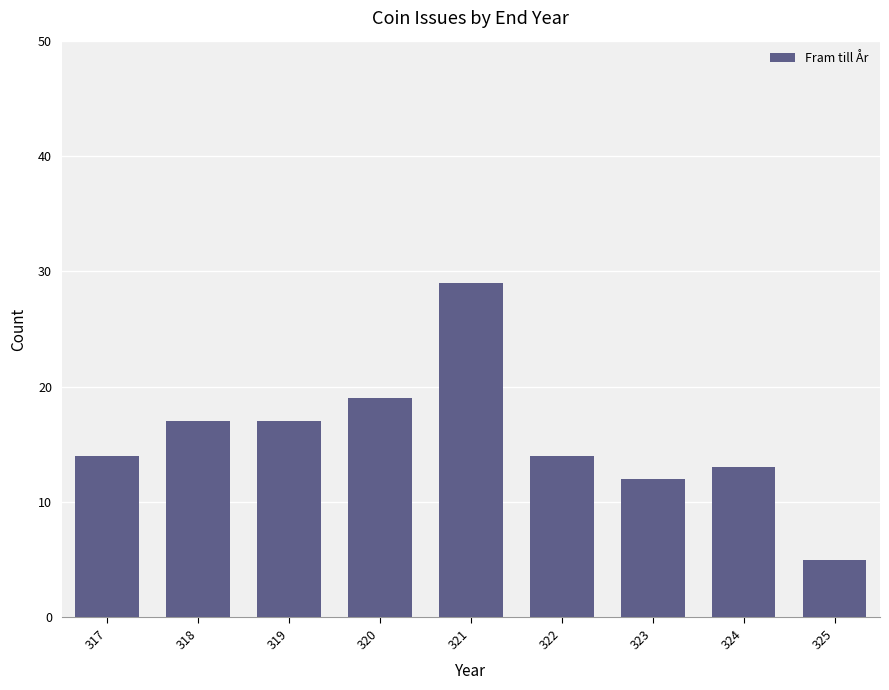

Reading left to right, extract all data points from this chart.

14	17	17	19	29	14	12	13	5